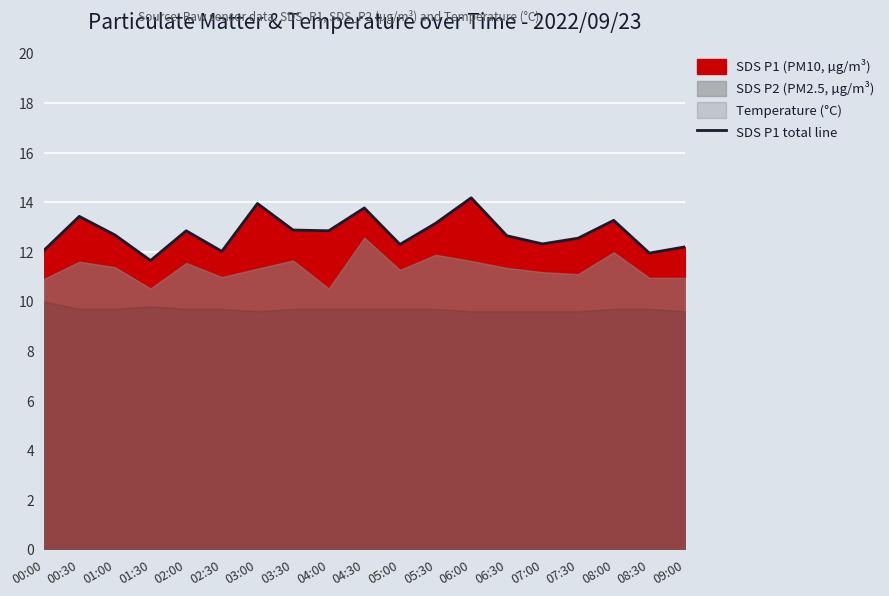

Reading left to right, list all the values displayed in this chart.

12.1	13.4	12.7	11.7	12.8	12.0	13.9	12.9	12.8	13.8	12.3	13.2	14.2	12.7	12.3	12.6	13.3	11.9	12.2